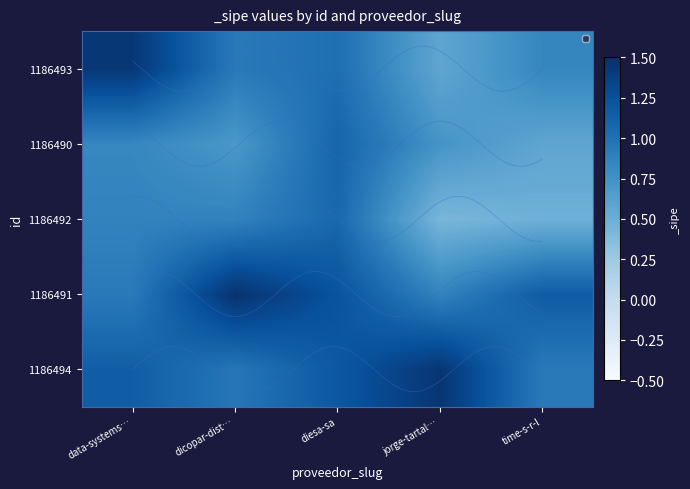

True or false: 1186491 has a value of 0.9 at data-systems….

True